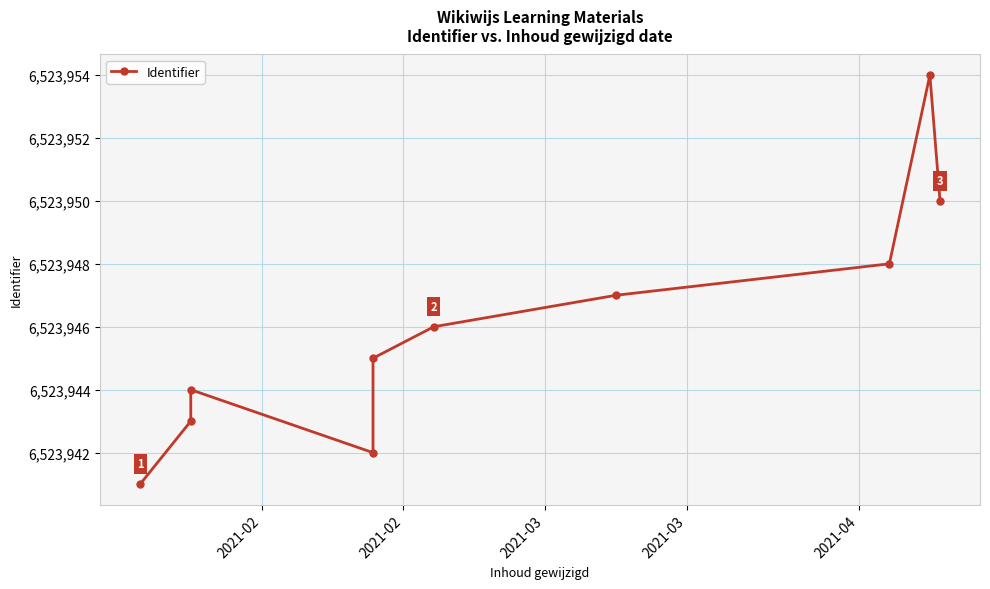

Reading left to right, extract all data points from this chart.

6523941	6523943	6523944	6523942	6523945	6523946	6523947	6523948	6523954	6523950